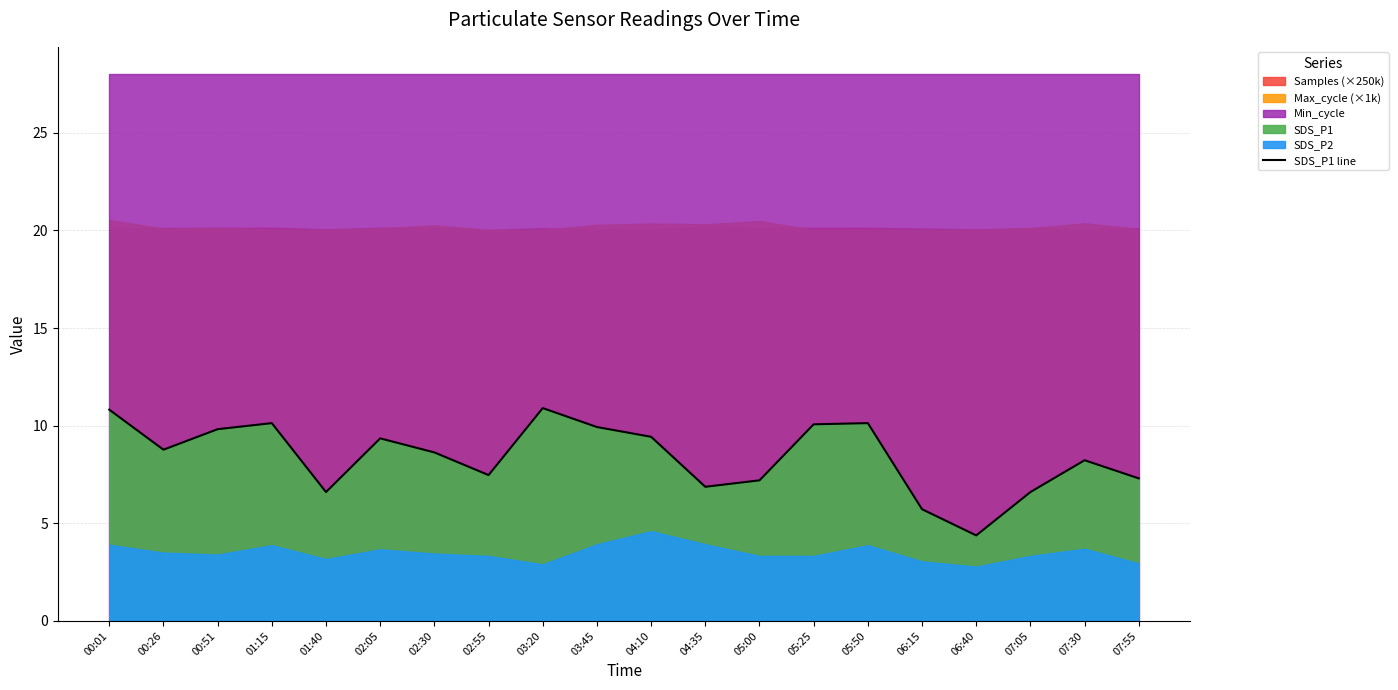

What is the change in value from 02:30 to 03:45?

+1.3